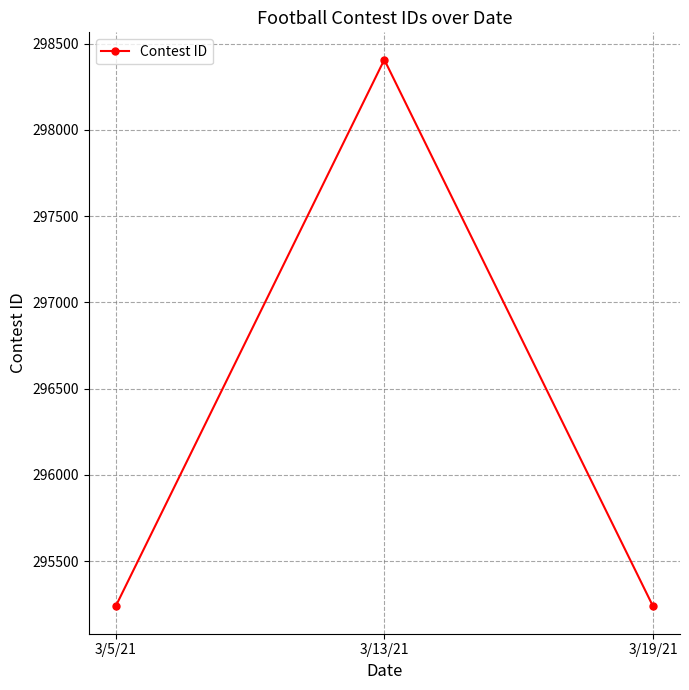

What is the difference between the values at 3/19/21 and 3/5/21?

1